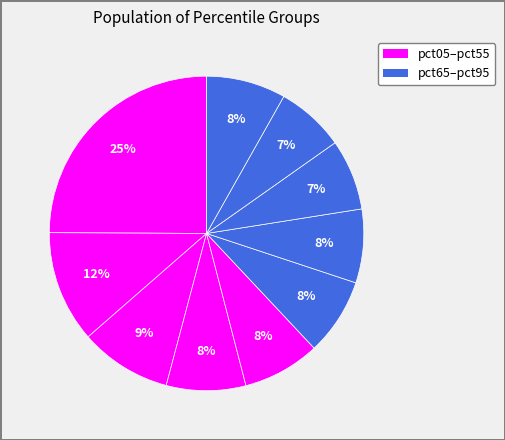

How many segments does this pie chart have?

10